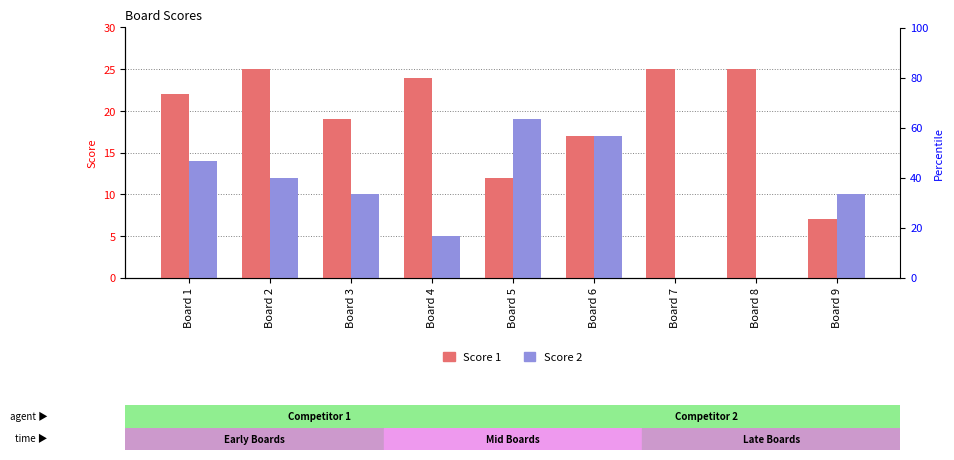

Reading right to left, transcribe all the data shown in this chart.

Score 1: Board 9=7	Board 8=25	Board 7=25	Board 6=17	Board 5=12	Board 4=24	Board 3=19	Board 2=25	Board 1=22
Score 2: Board 9=10	Board 8=0	Board 7=0	Board 6=17	Board 5=19	Board 4=5	Board 3=10	Board 2=12	Board 1=14